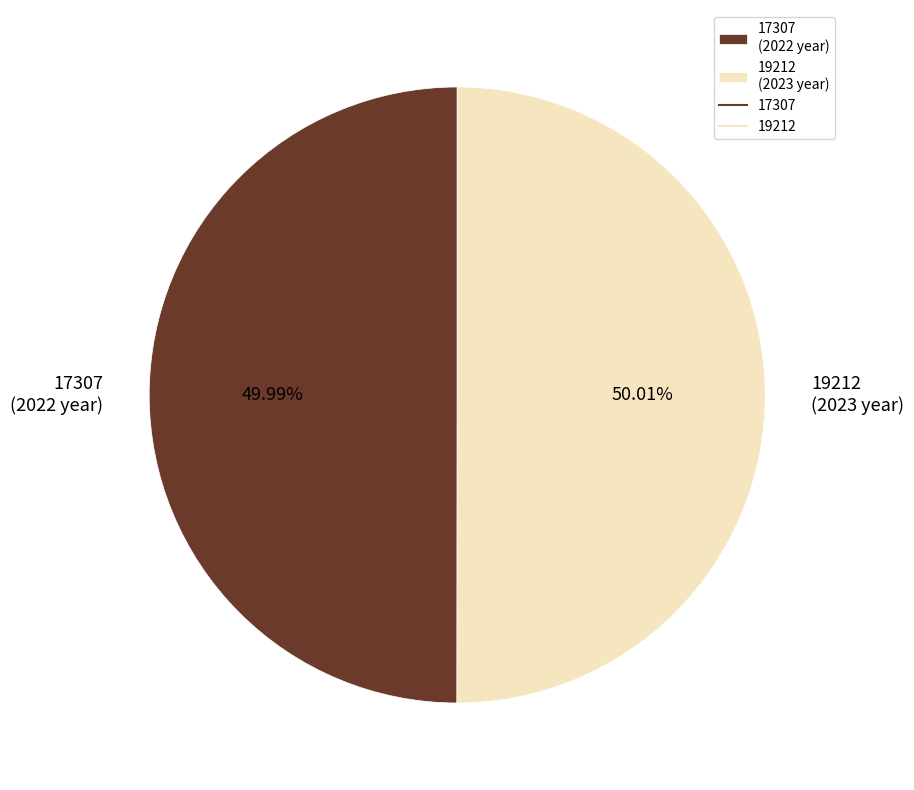

Does any single category account for the majority?

Yes